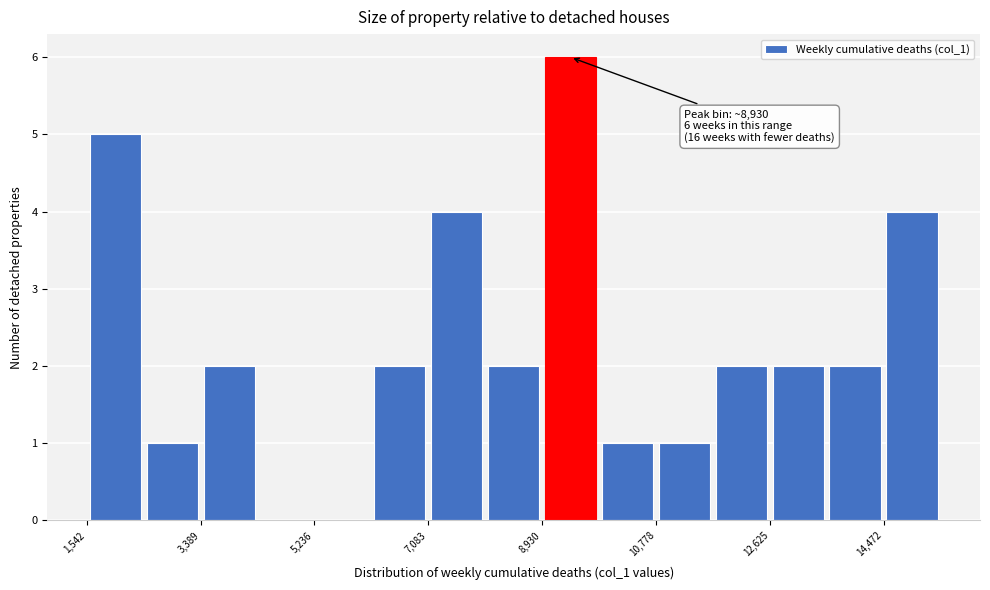

Which range on the x-axis has the tallest bar?

9000 to 9800